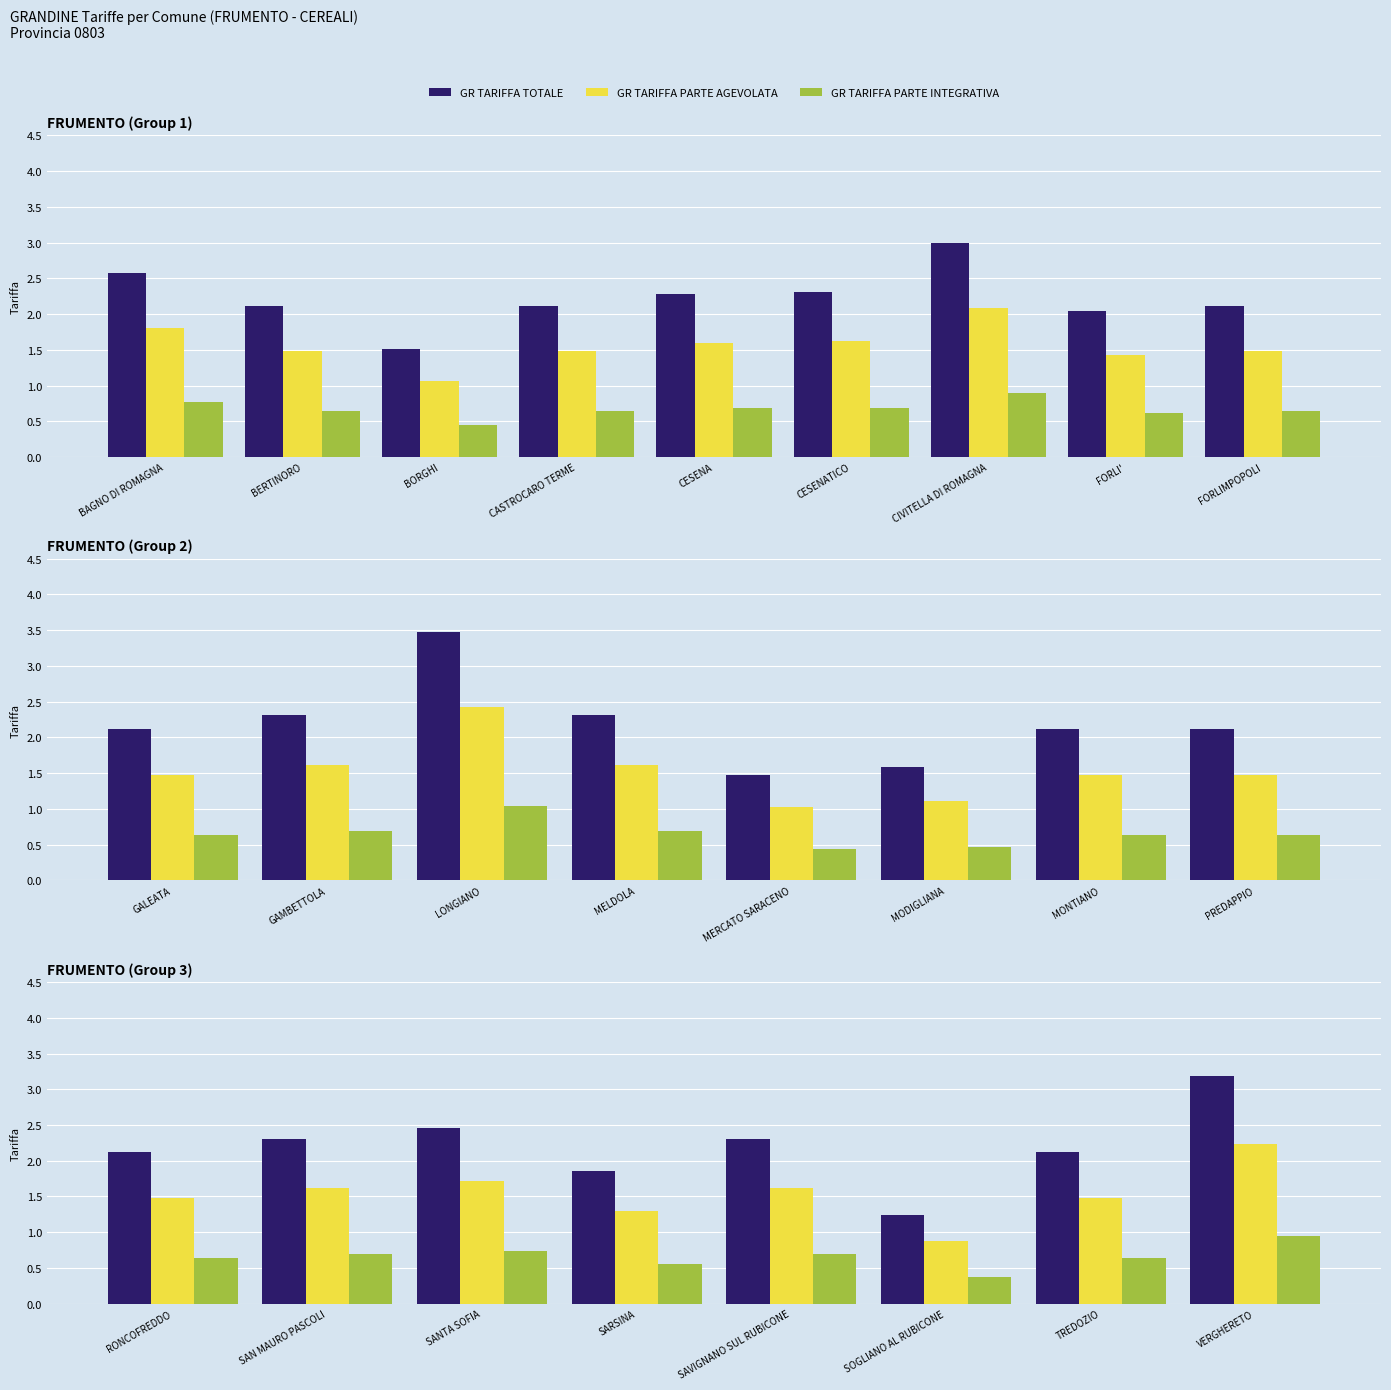

At how many categories does at least one series exceed 2?

6